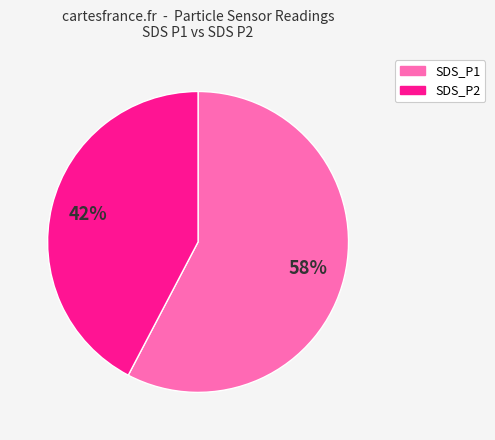

To the nearest percent, what percentage of the pie is SDS_P2?

42%